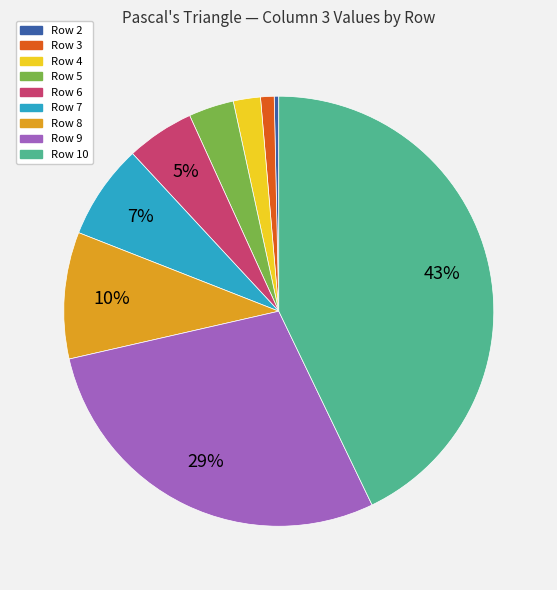

What is the smallest slice in the pie chart?

Row 2